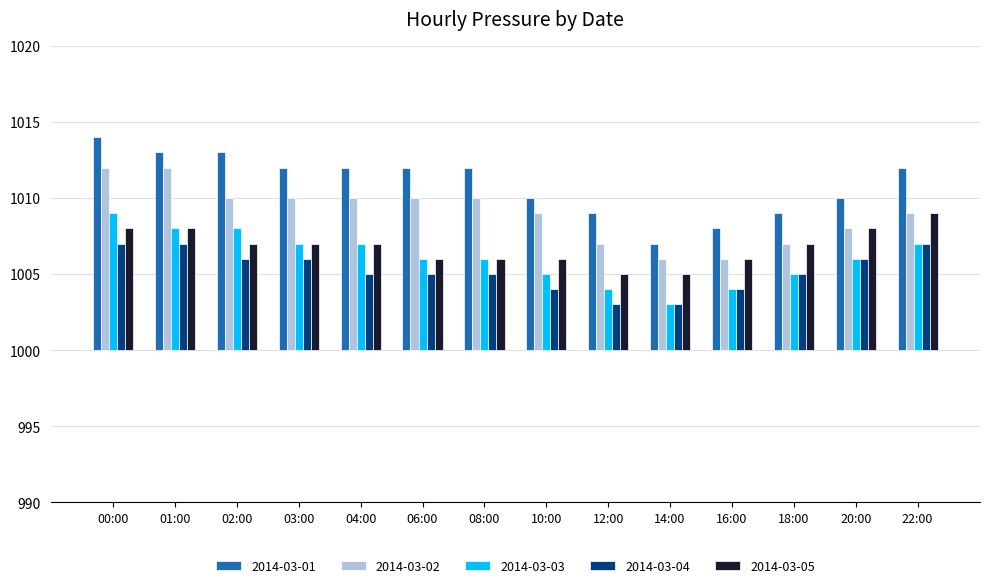

List the labels in order of 2014-03-04 value, smallest first.

12:00, 14:00, 10:00, 16:00, 04:00, 06:00, 08:00, 18:00, 02:00, 03:00, 20:00, 00:00, 01:00, 22:00